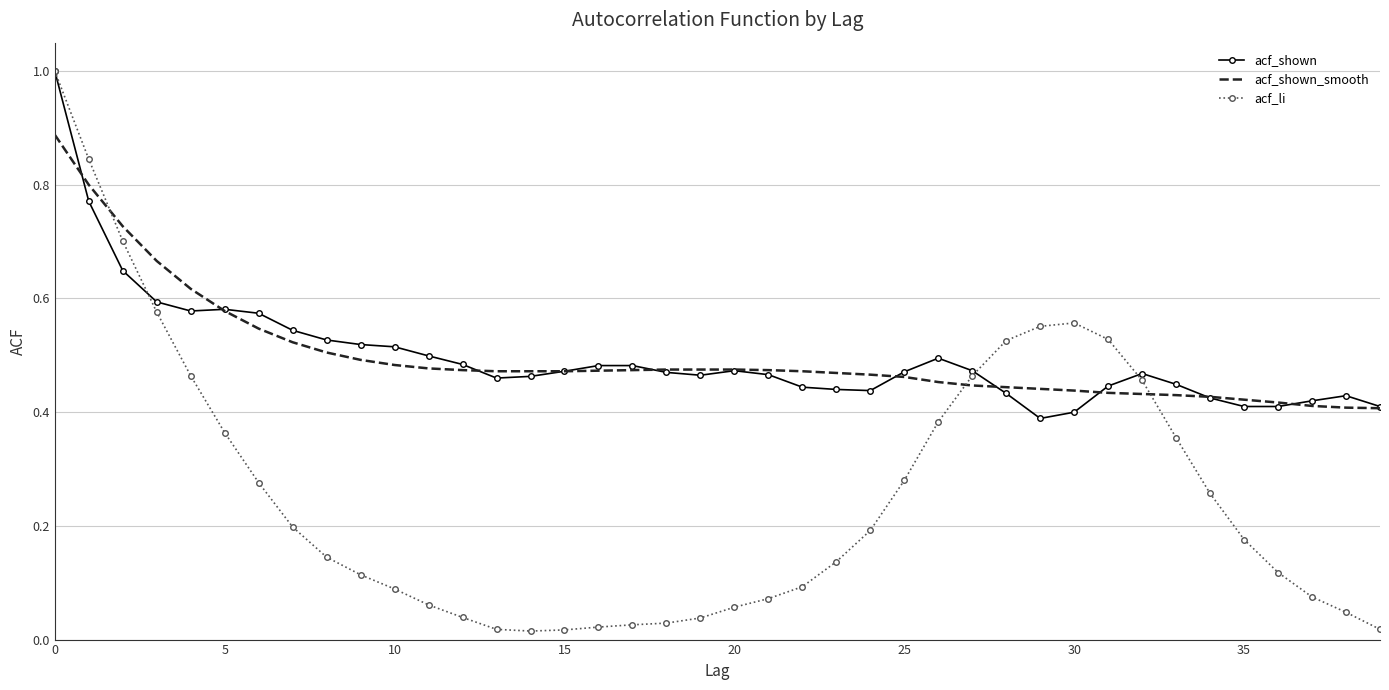

What is the maximum value for acf_li?

1.0